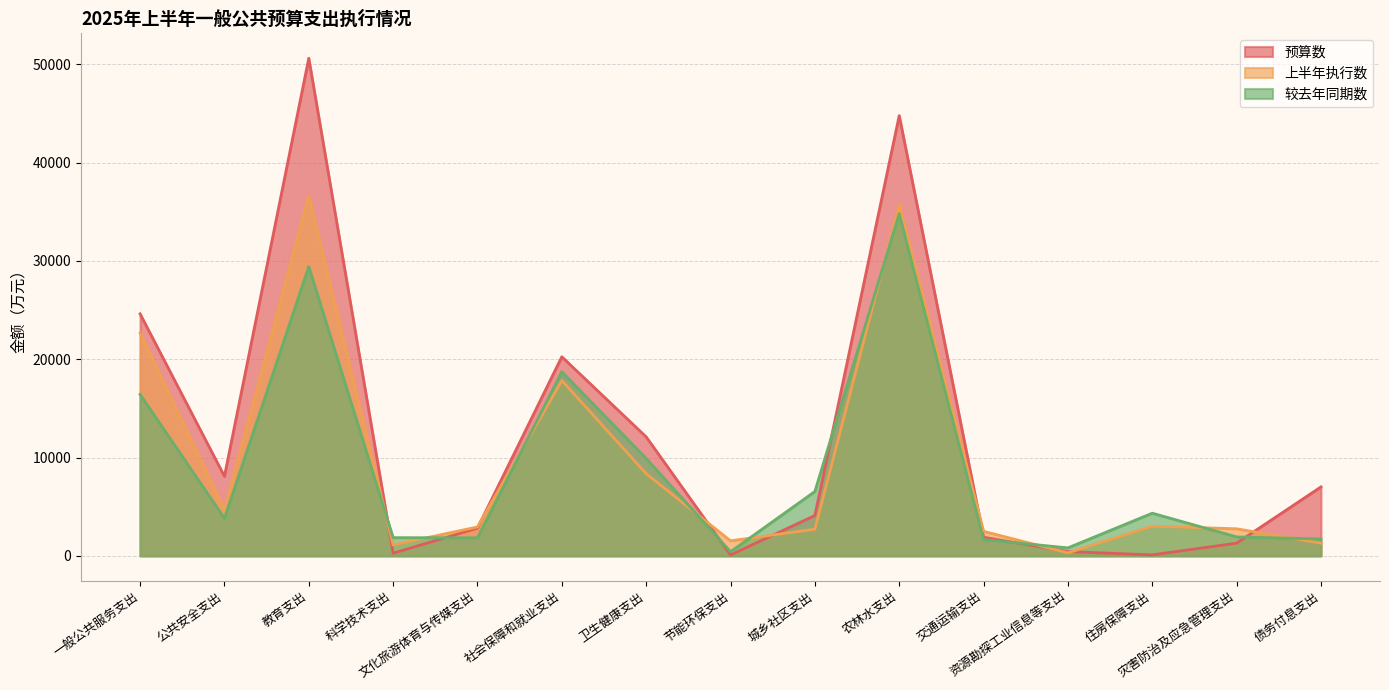

What value does the 预算数 series have at 科学技术支出, to the nearest 100?

300